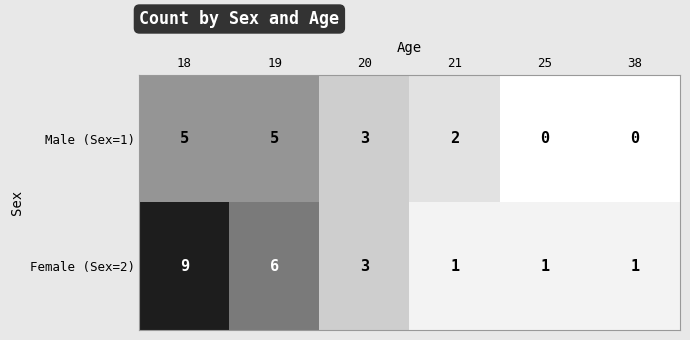

What is the difference between the highest and lowest values at 21?

1